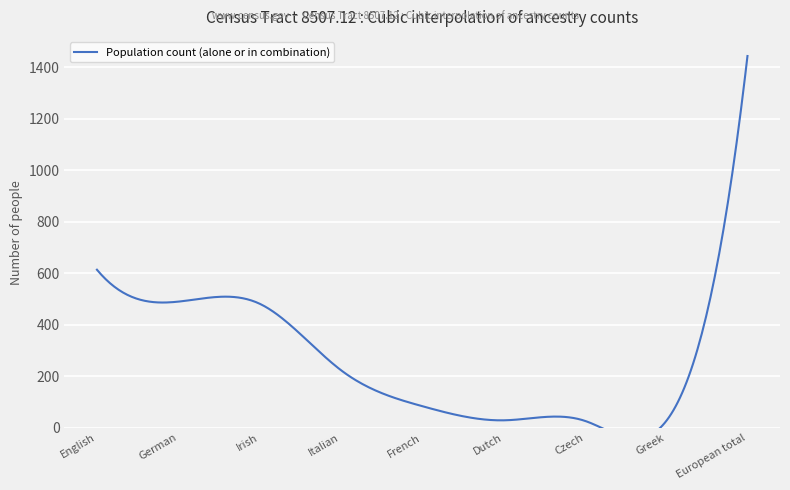

What is the value of the 3rd point from the left?

482